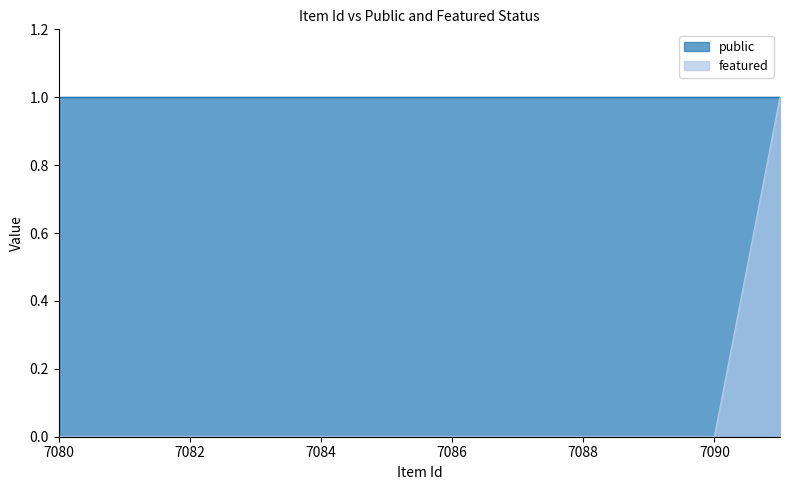

What is the difference between the maximum and second lowest values?

1